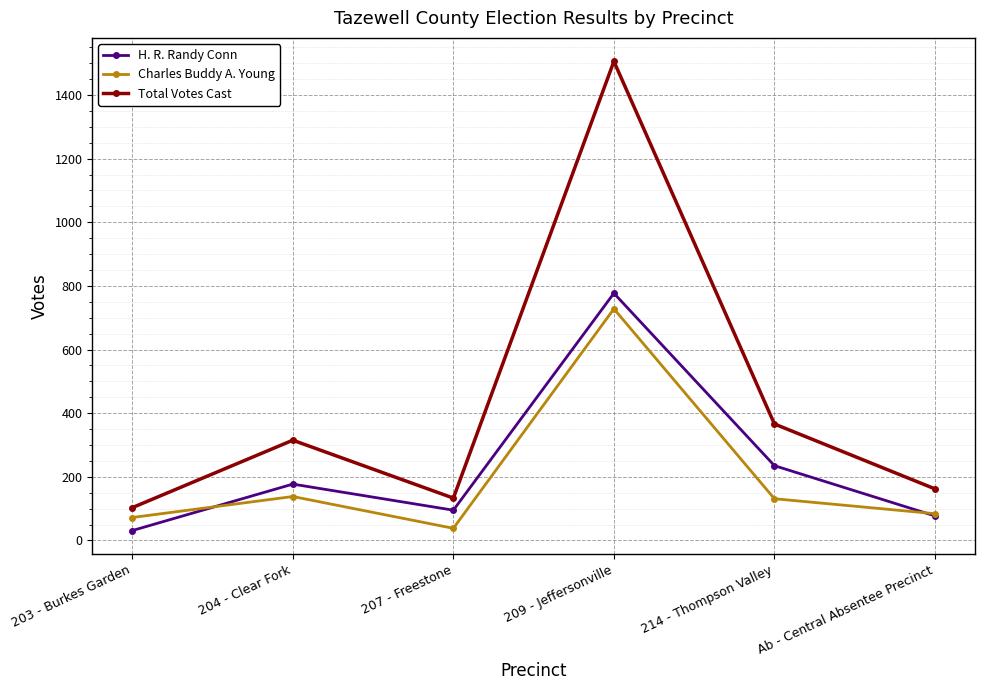

Which series changed the most between 204 - Clear Fork and 207 - Freestone?

Total Votes Cast